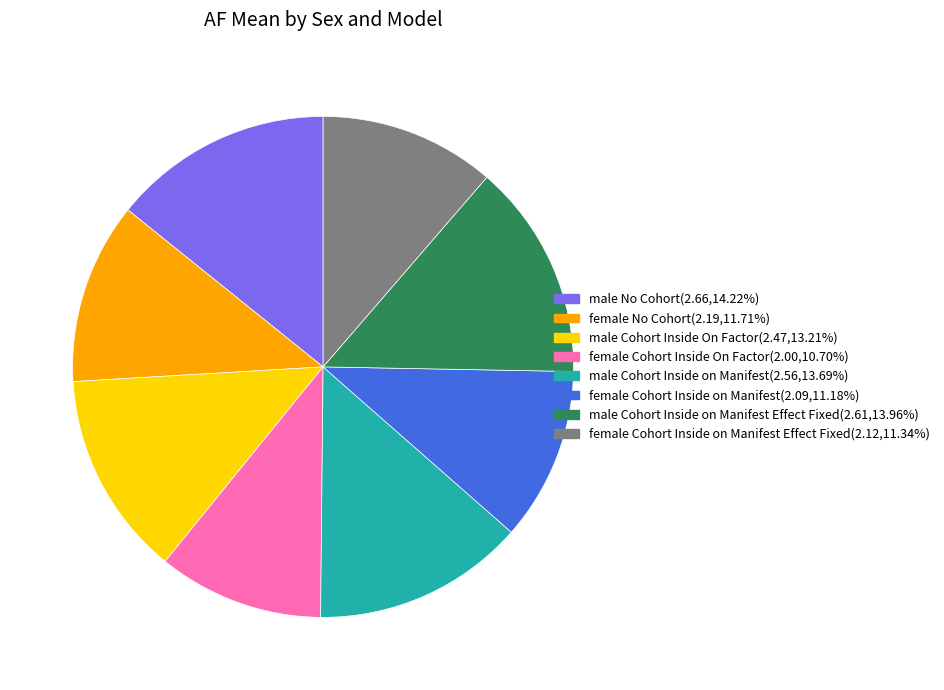

Combined, do male No Cohort(2.66,14.22%) and female Cohort Inside on Manifest Effect Fixed(2.12,11.34%) account for over 50%?

No